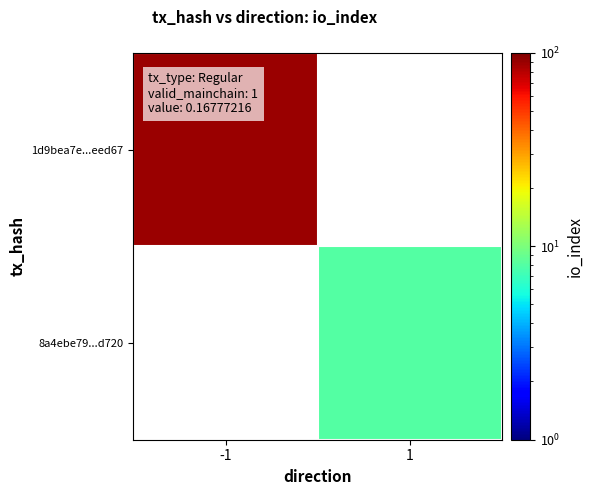

Rank the categories by 1d9bea7e...eed67 value from highest to lowest.

-1, 1